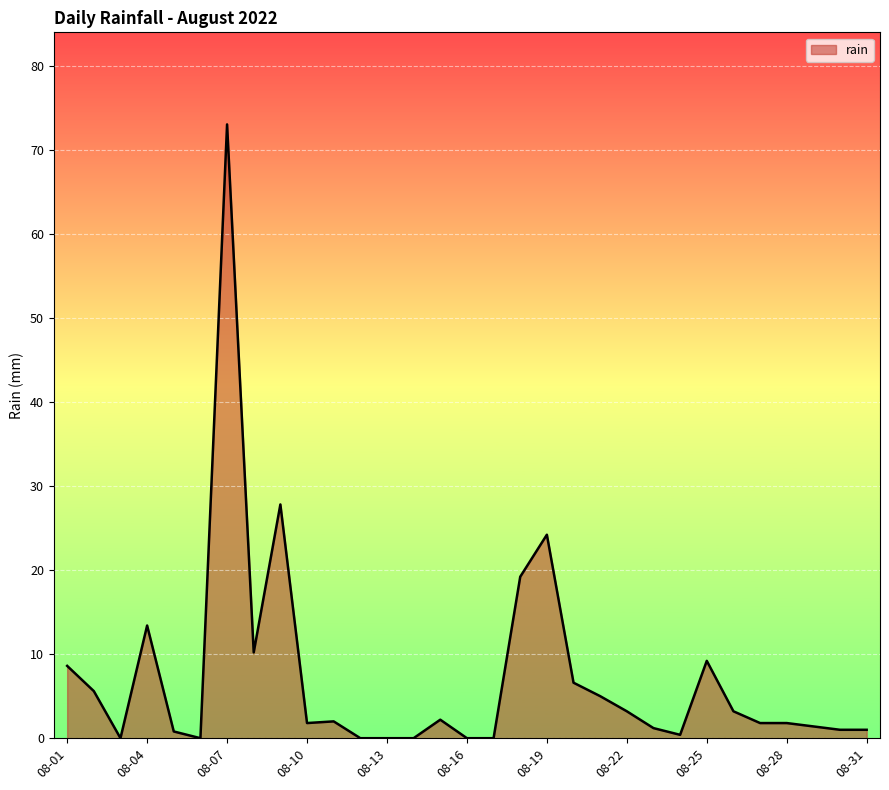

What is the maximum value shown in the chart?

73.0